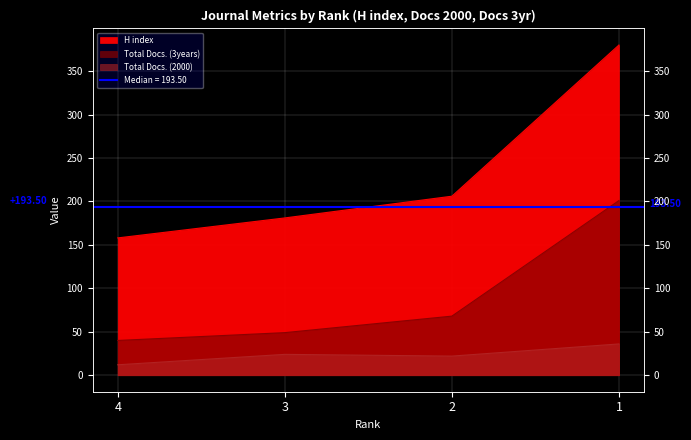

The value of Total Docs. (3years) at 4 is 40. True or false?

True